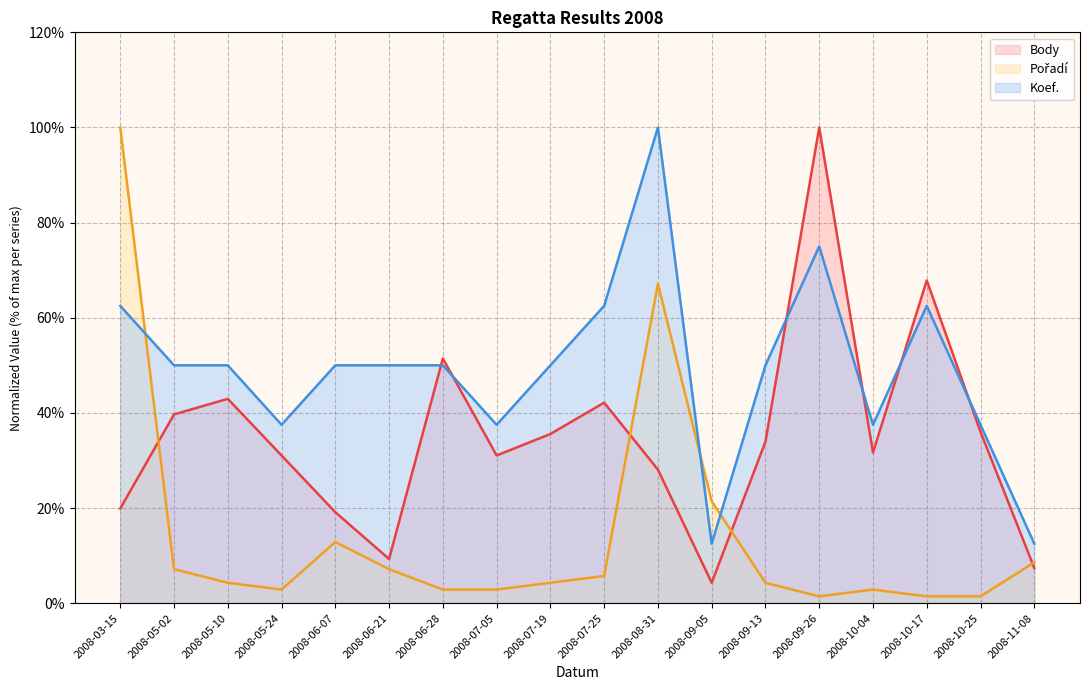

The Body series shows 6.5 at 2008-09-05. True or false?

False